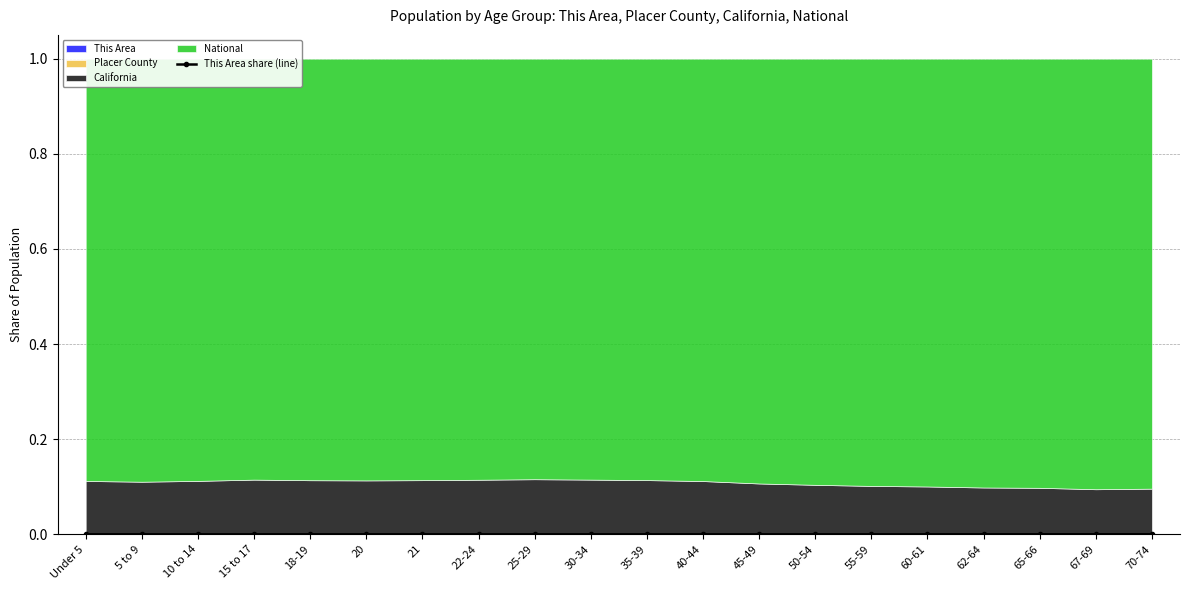

Where is the first local minimum?

5 to 9